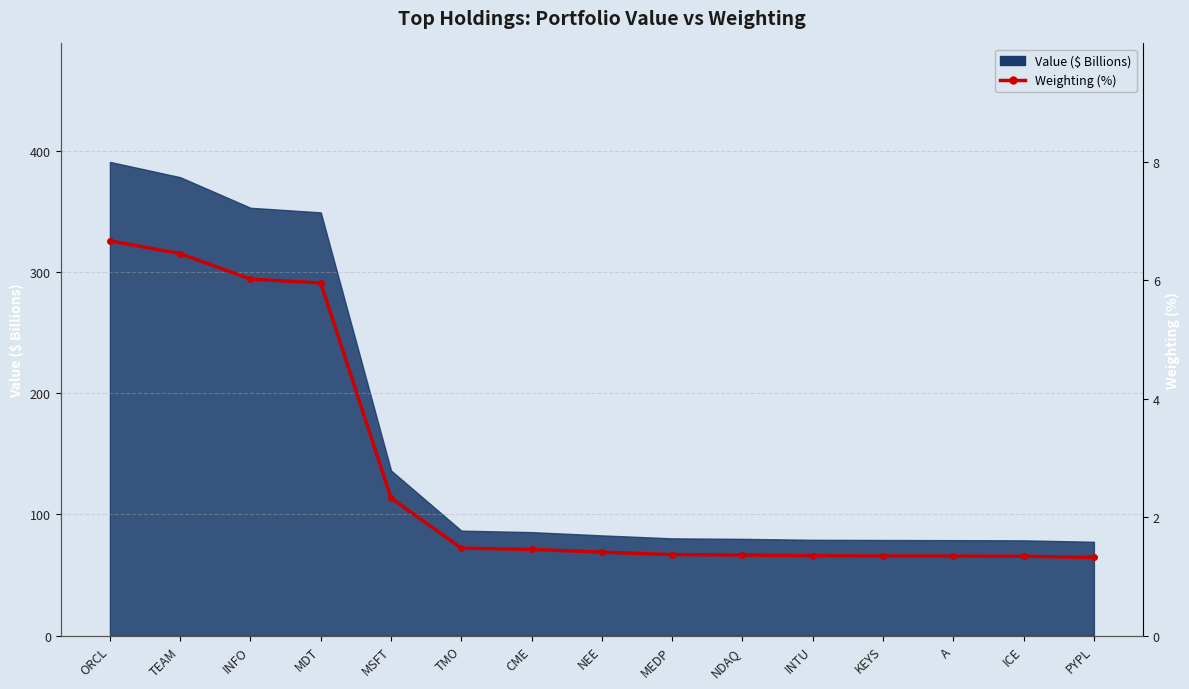

How many lines are shown in the chart?

1